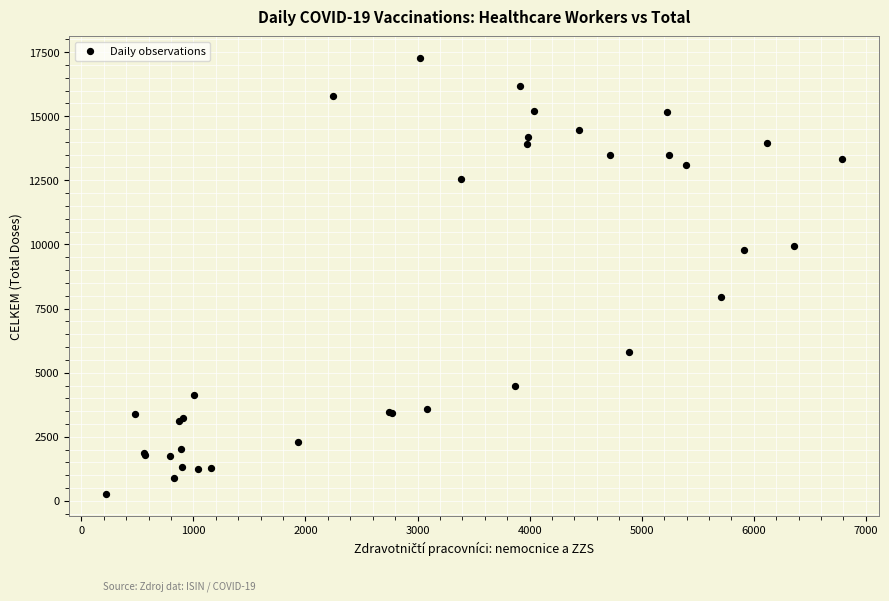

What Y value in the scatter plot is closest to 8760?

7937